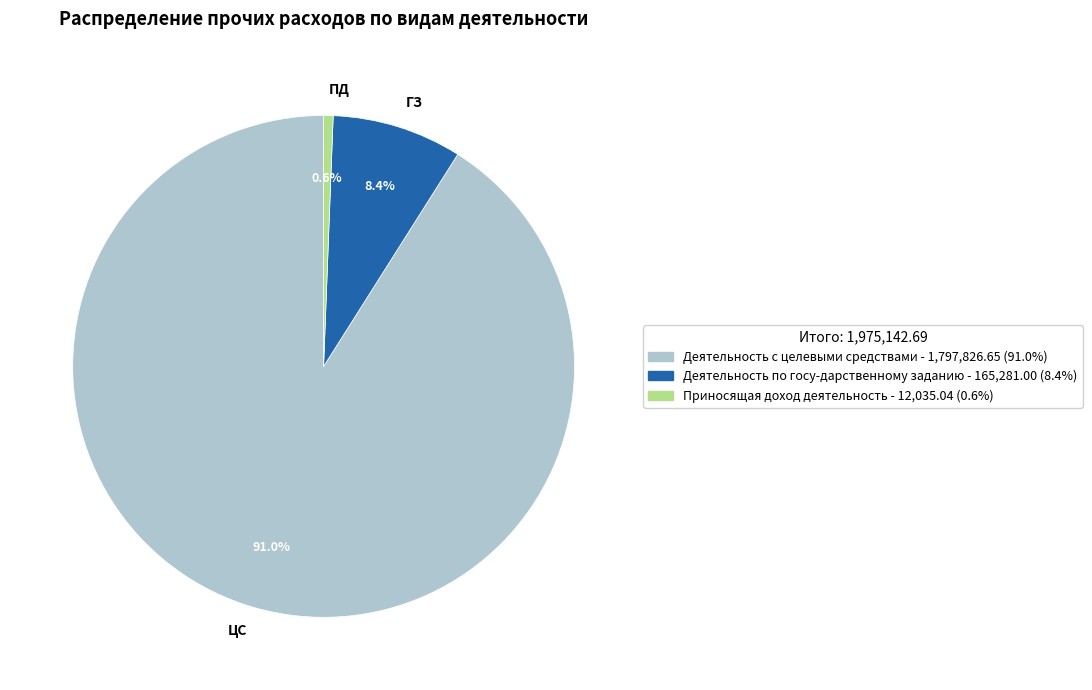

Between Деятельность с целевыми средствами and Деятельность по госу-дарственному заданию, which is larger?

Деятельность с целевыми средствами